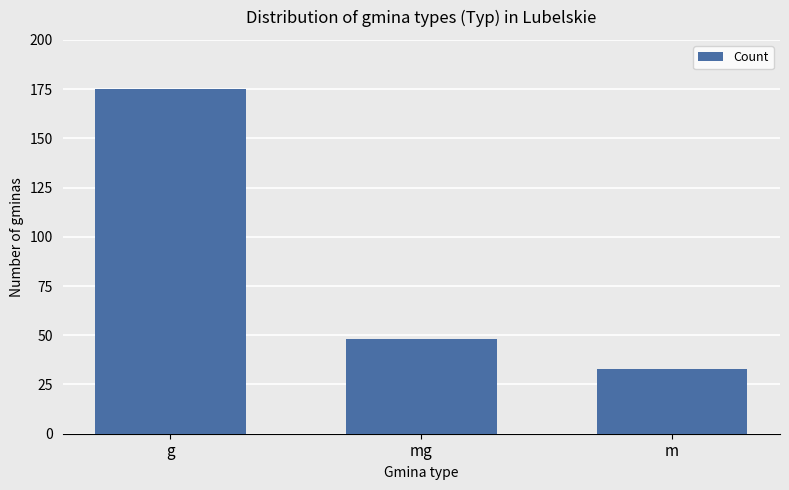

What is the label of the 1st bar from the right?

m